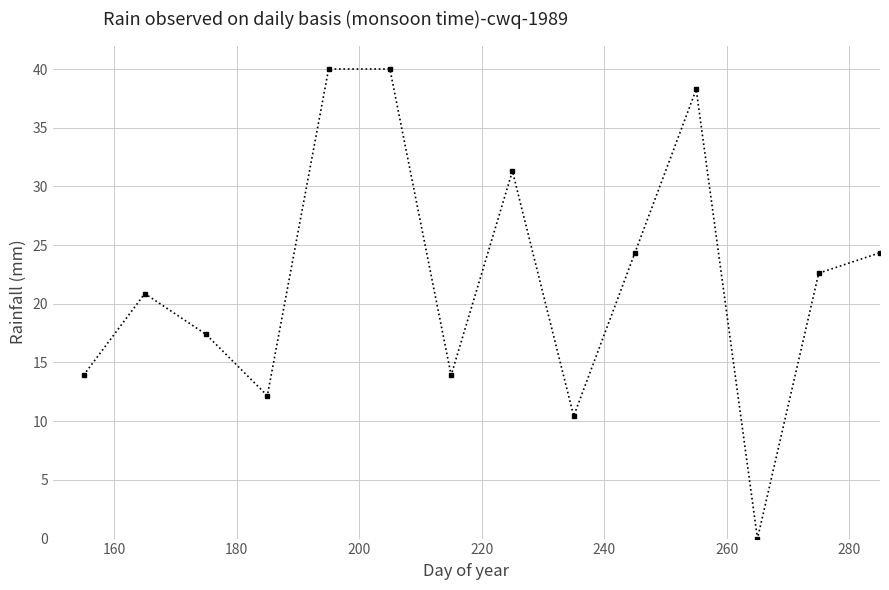

How many distinct data groups are displayed?

1